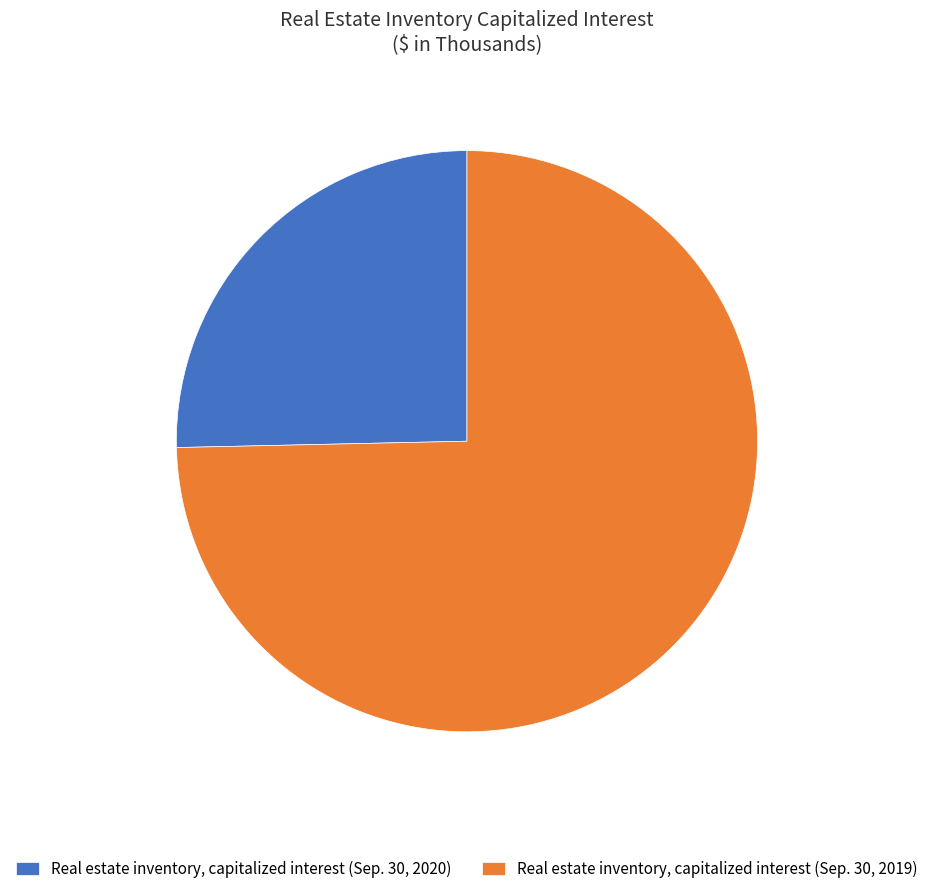

Which has a higher value, Real estate inventory, capitalized interest (Sep. 30, 2020) or Real estate inventory, capitalized interest (Sep. 30, 2019)?

Real estate inventory, capitalized interest (Sep. 30, 2019)